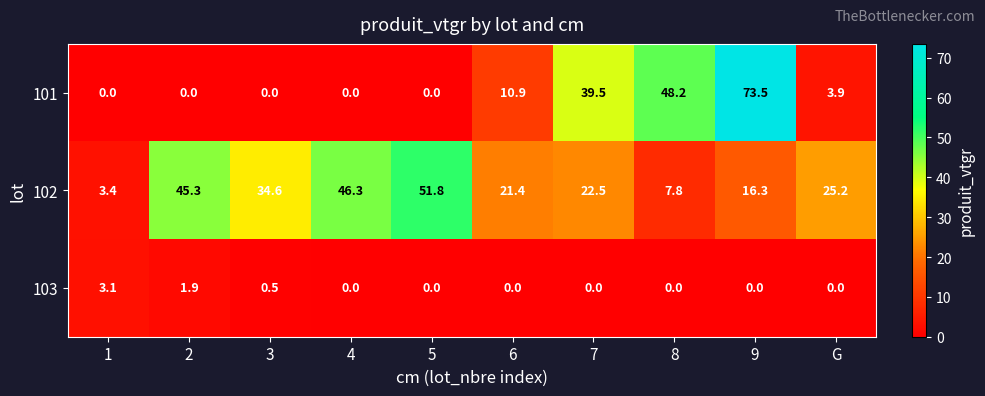

How many series are shown in this chart?

3